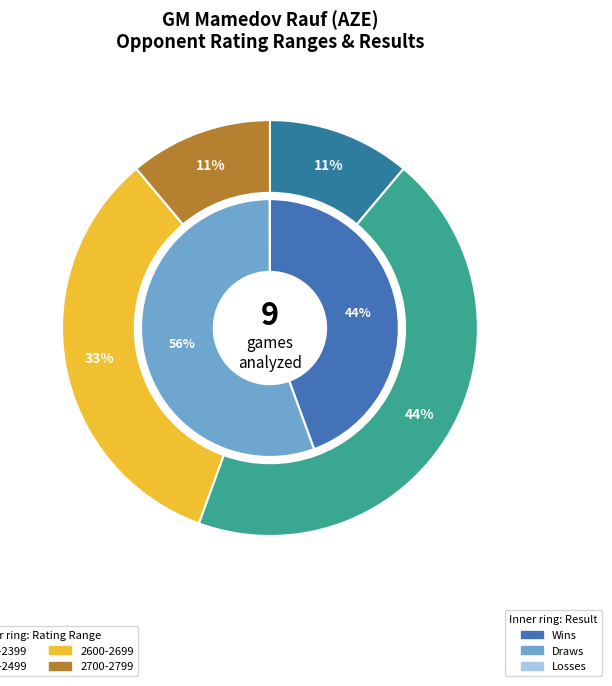

True or false: s 1  accounts for 11% of the total.

True